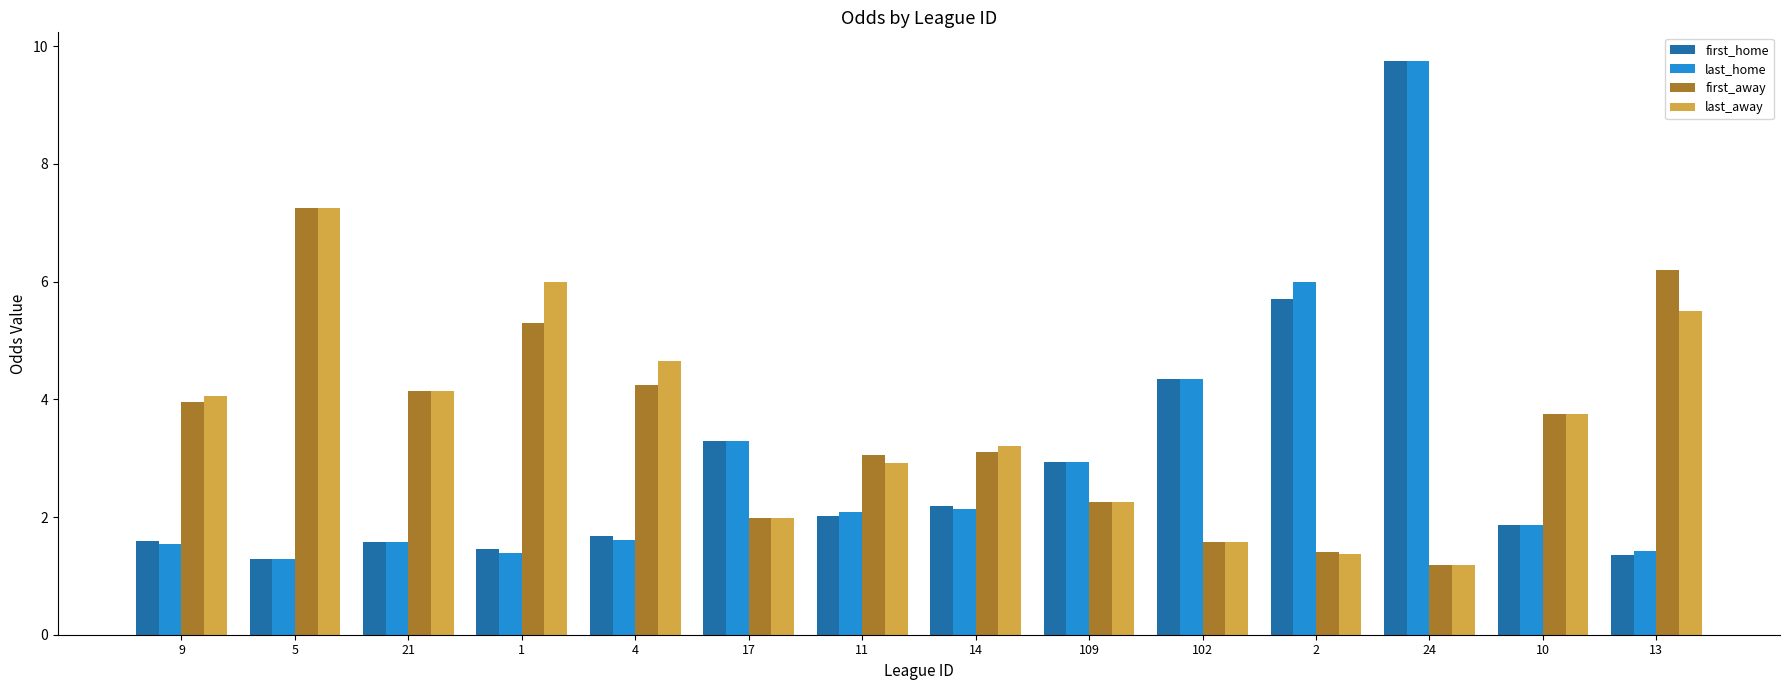

What is the label of the 10th bar from the left?

102